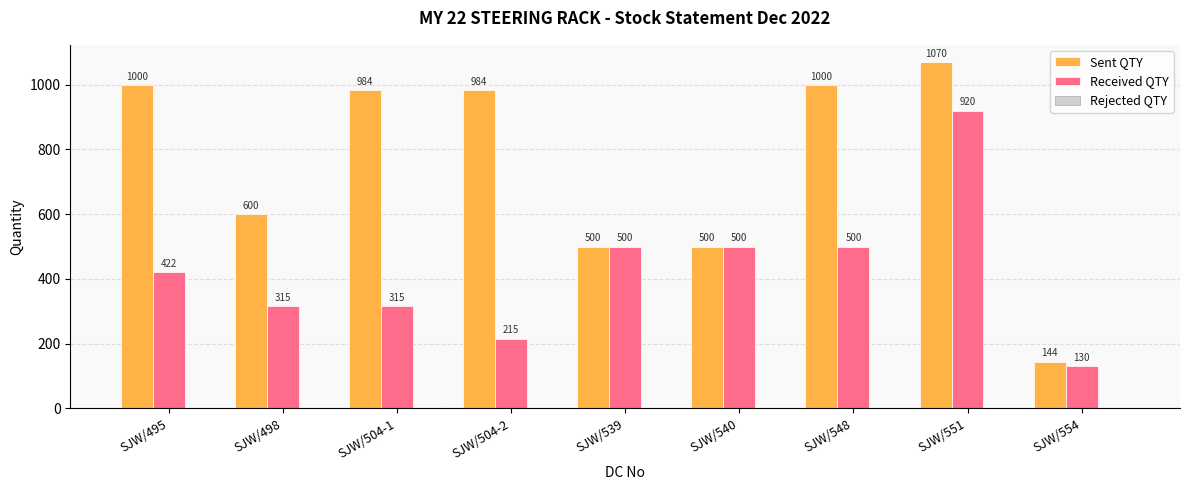

What value does the Received QTY series have at SJW/554?

130